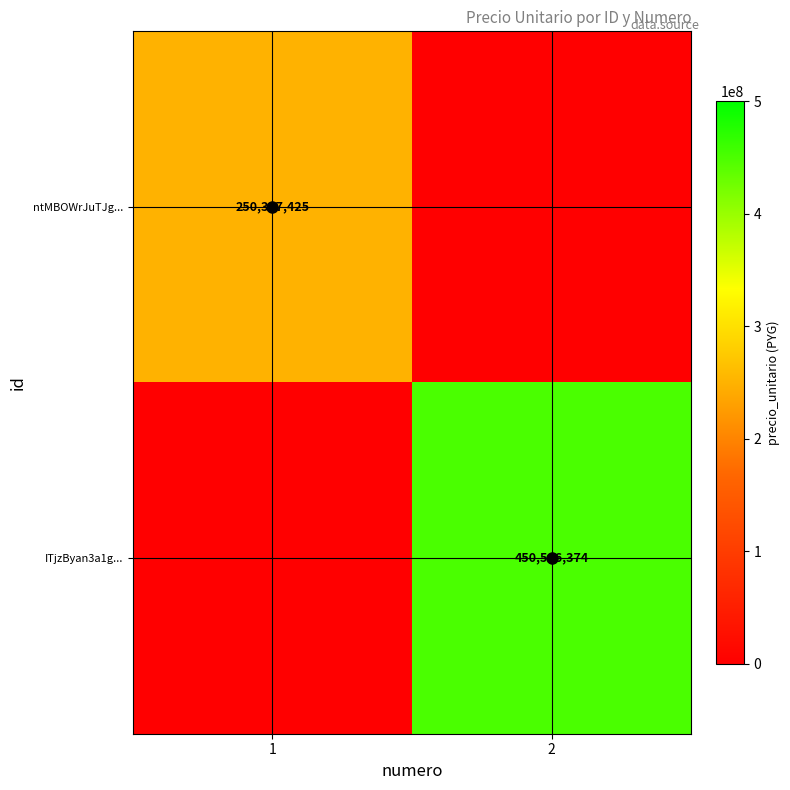

At which label is ntMBOWrJuTJg... closest to 125153712?

2